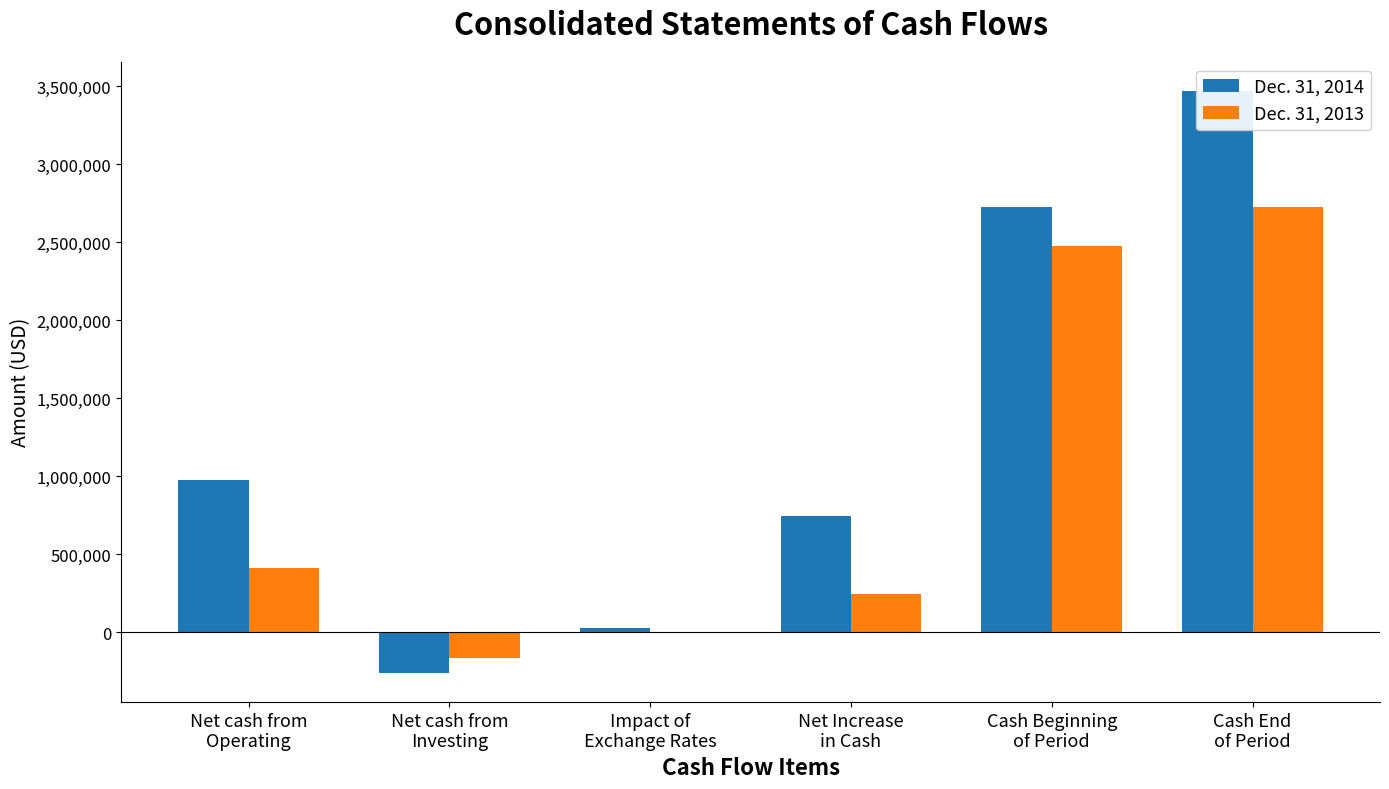

What are all the series names shown in the legend?

Dec. 31, 2014, Dec. 31, 2013